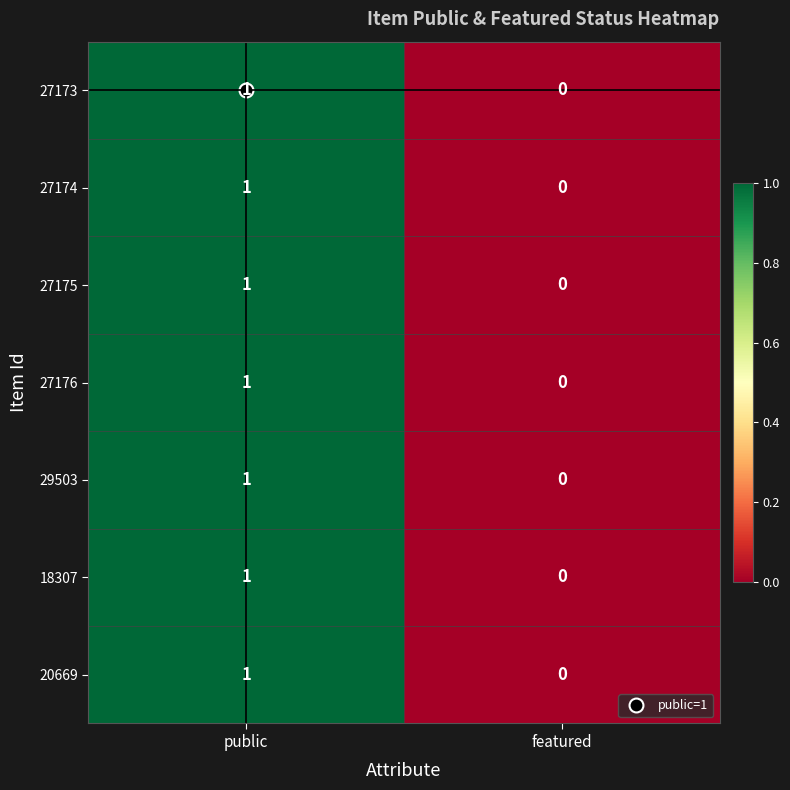

Is it true that 27176 equals 0 at public?

False